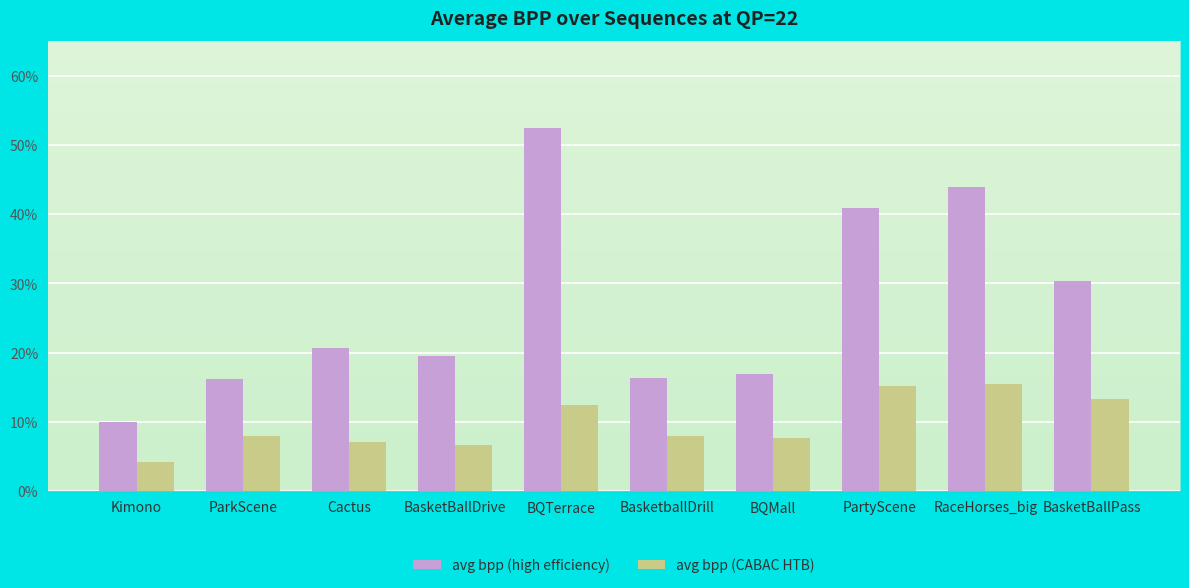

Reading left to right, list all the values displayed in this chart.

avg bpp (high efficiency): 0.1	0.2	0.2	0.2	0.5	0.2	0.2	0.4	0.4	0.3
avg bpp (CABAC HTB): 0.0	0.1	0.1	0.1	0.1	0.1	0.1	0.2	0.2	0.1